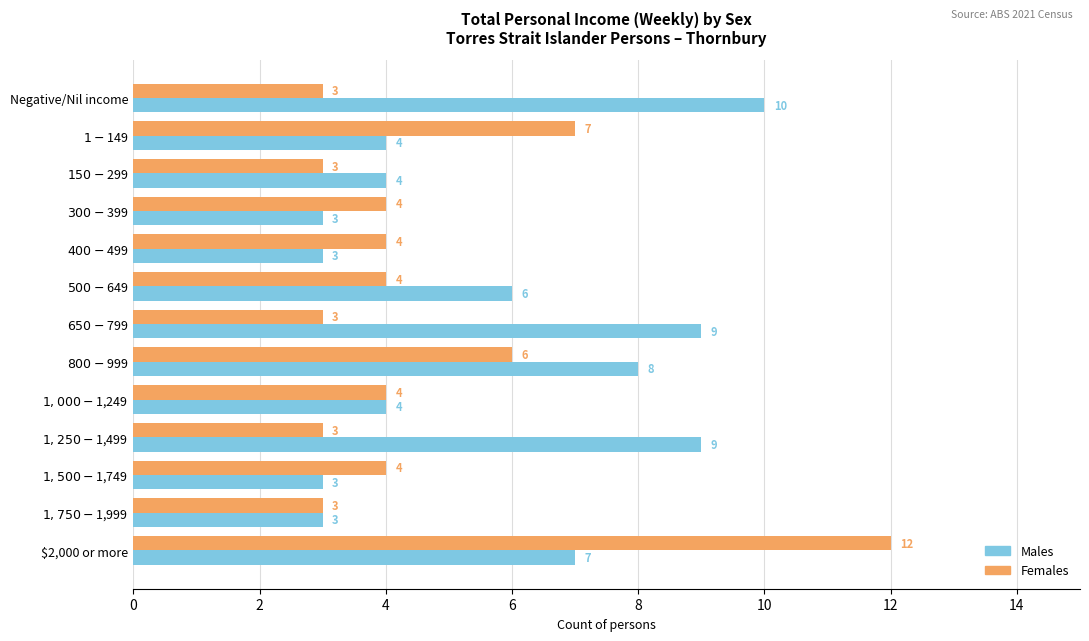

List the series in order of their overall mean, lowest first.

Females, Males